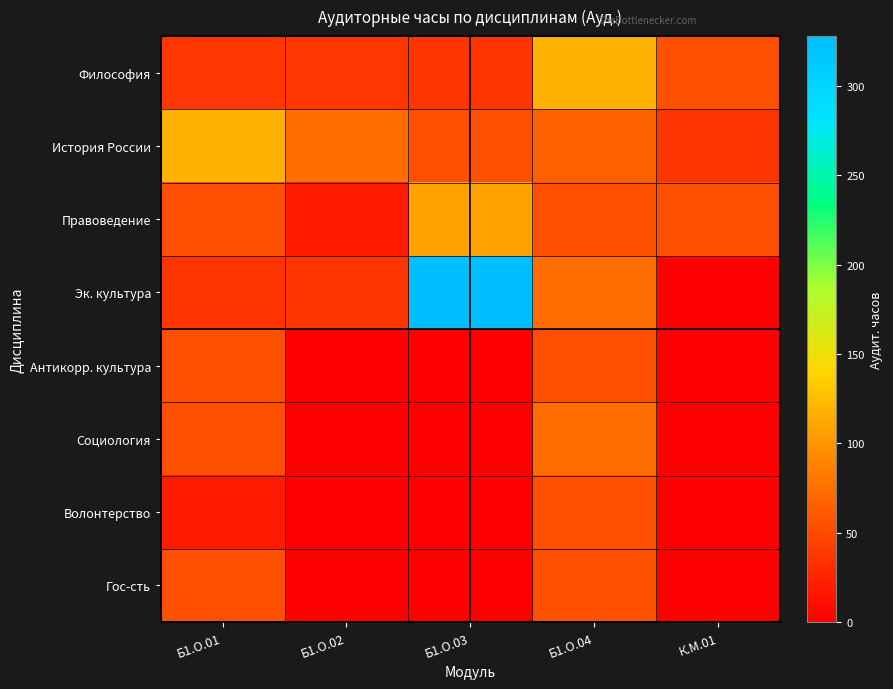

List the series in order of their peak value, lowest first.

Антикорр. культура, Волонтерство, Гос-сть, Социология, Правоведение, Философия, История России, Эк. культура